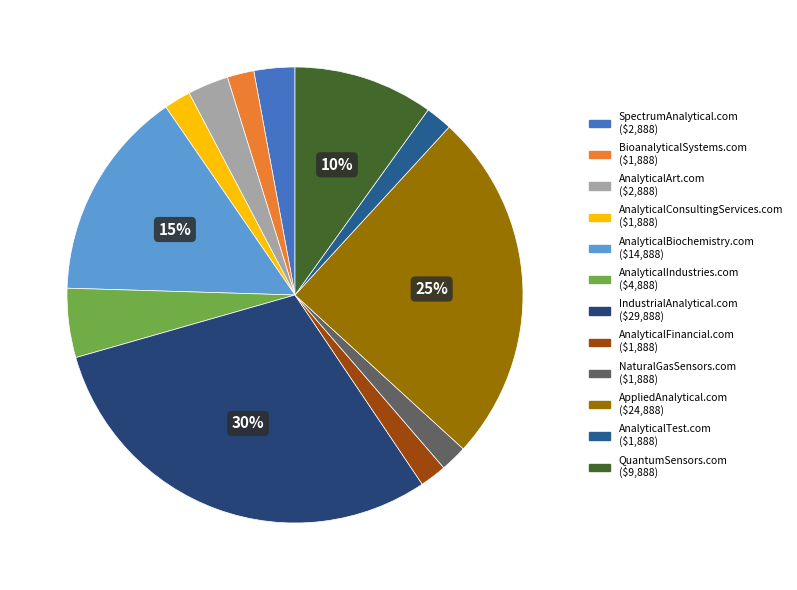

Rank the categories by value from lowest to highest.

BioanalyticalSystems.com, AnalyticalConsultingServices.com, AnalyticalFinancial.com, NaturalGasSensors.com, AnalyticalTest.com, SpectrumAnalytical.com, AnalyticalArt.com, AnalyticalIndustries.com, QuantumSensors.com, AnalyticalBiochemistry.com, AppliedAnalytical.com, IndustrialAnalytical.com